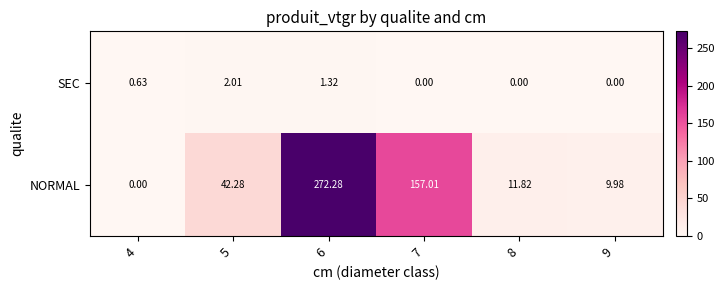

List the series in order of their overall mean, lowest first.

SEC, NORMAL